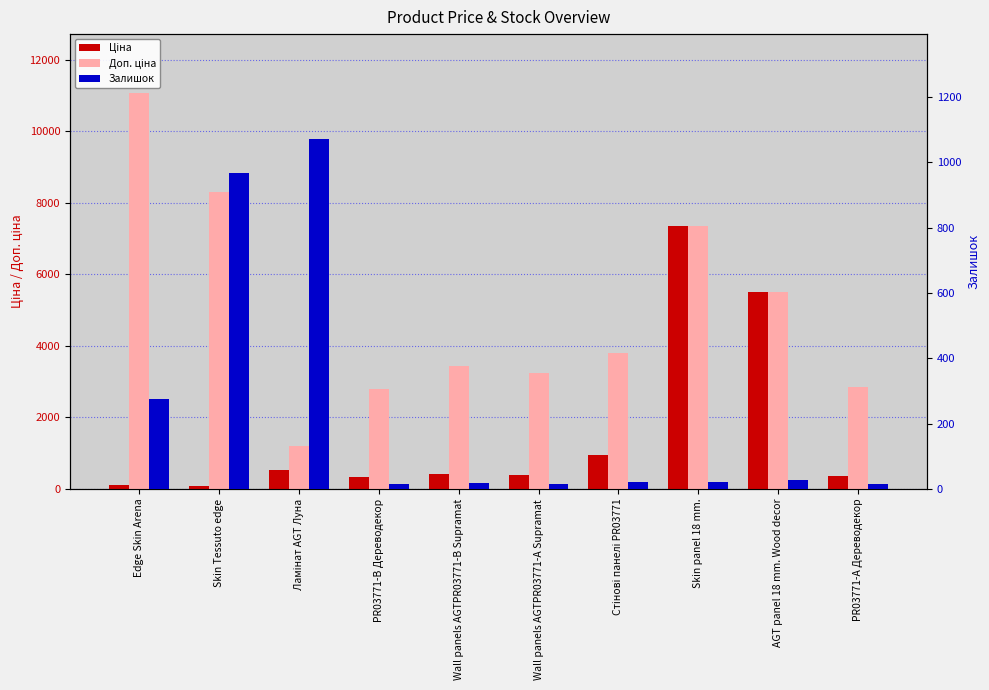

Rank the series by their maximum value, from lowest to highest.

Залишок, Ціна, Доп. ціна